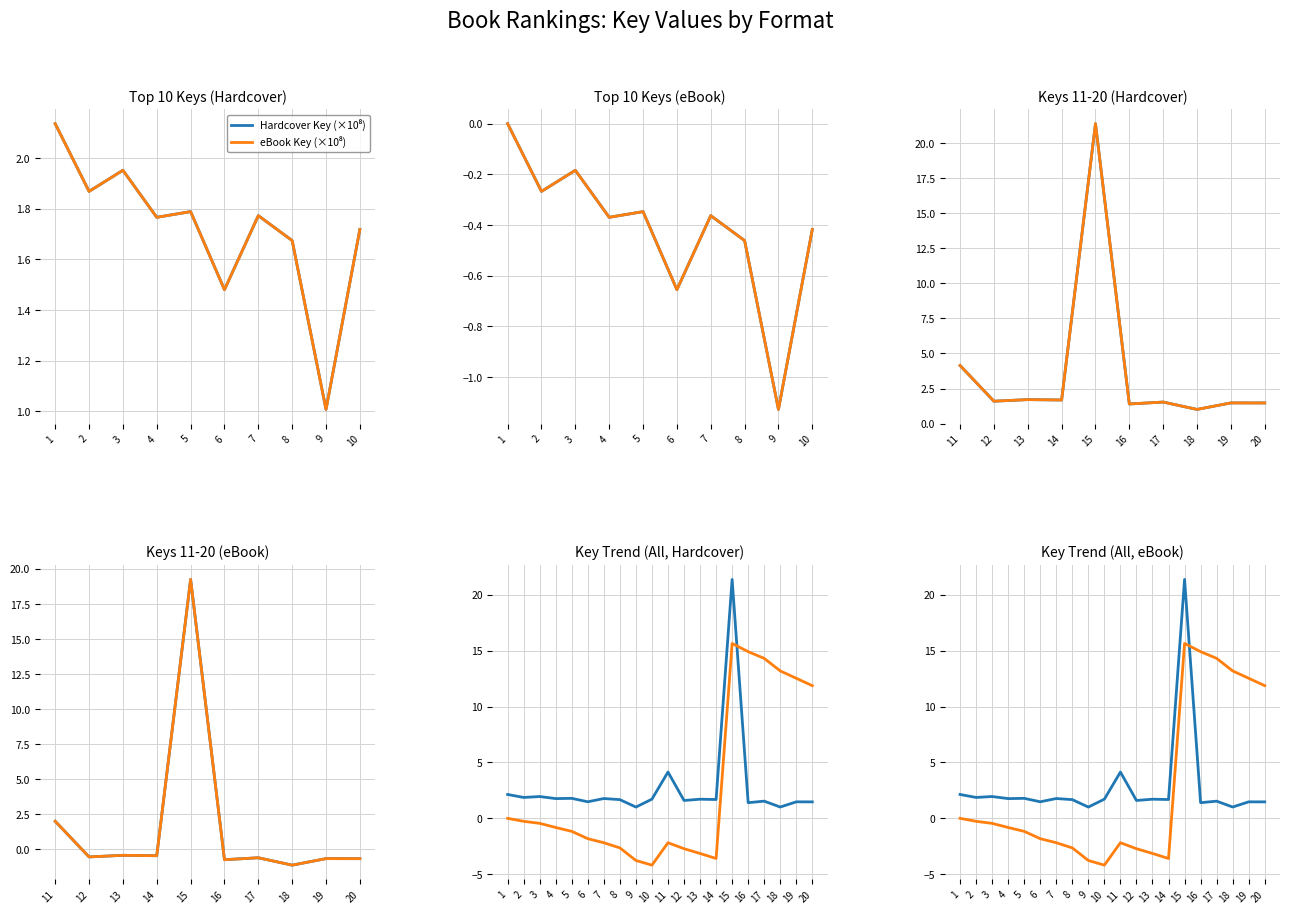

True or false: eBook Key has more than 0 interior local peaks.

True